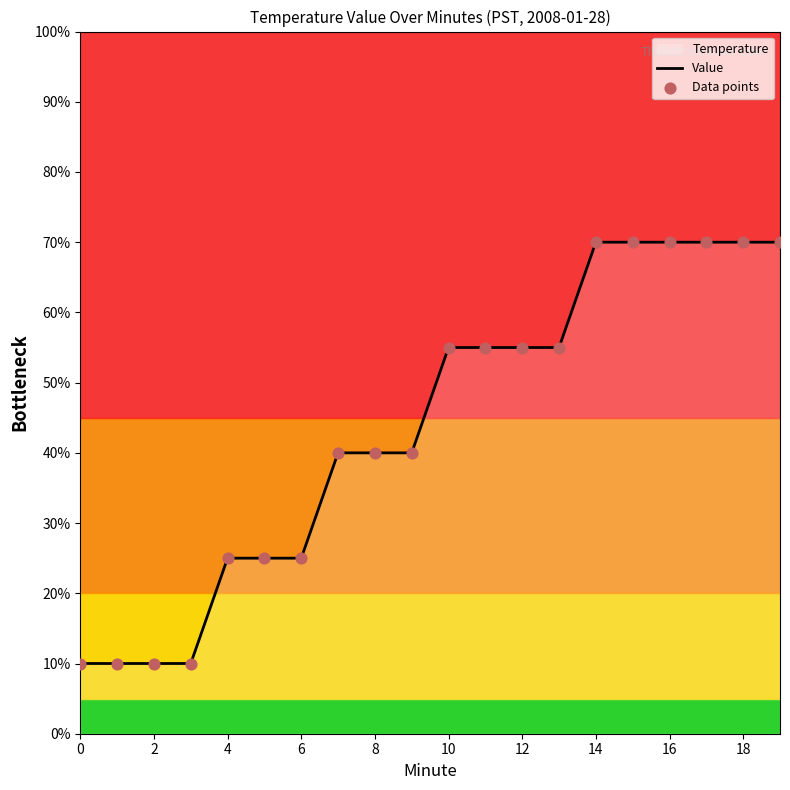

Which series has the largest Y range (max minus min)?

Value